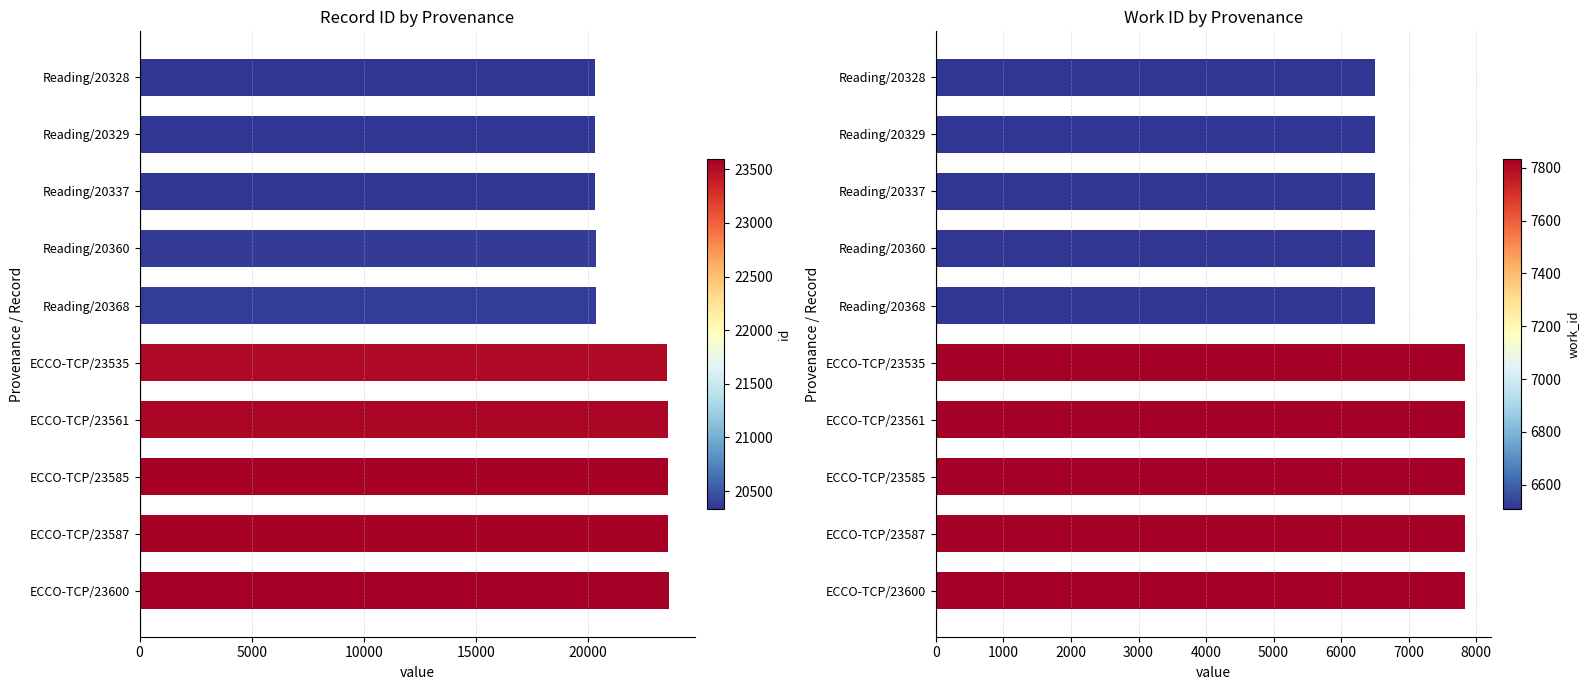

What is the approximate value of id at ECCO-TCP/23585?

23585